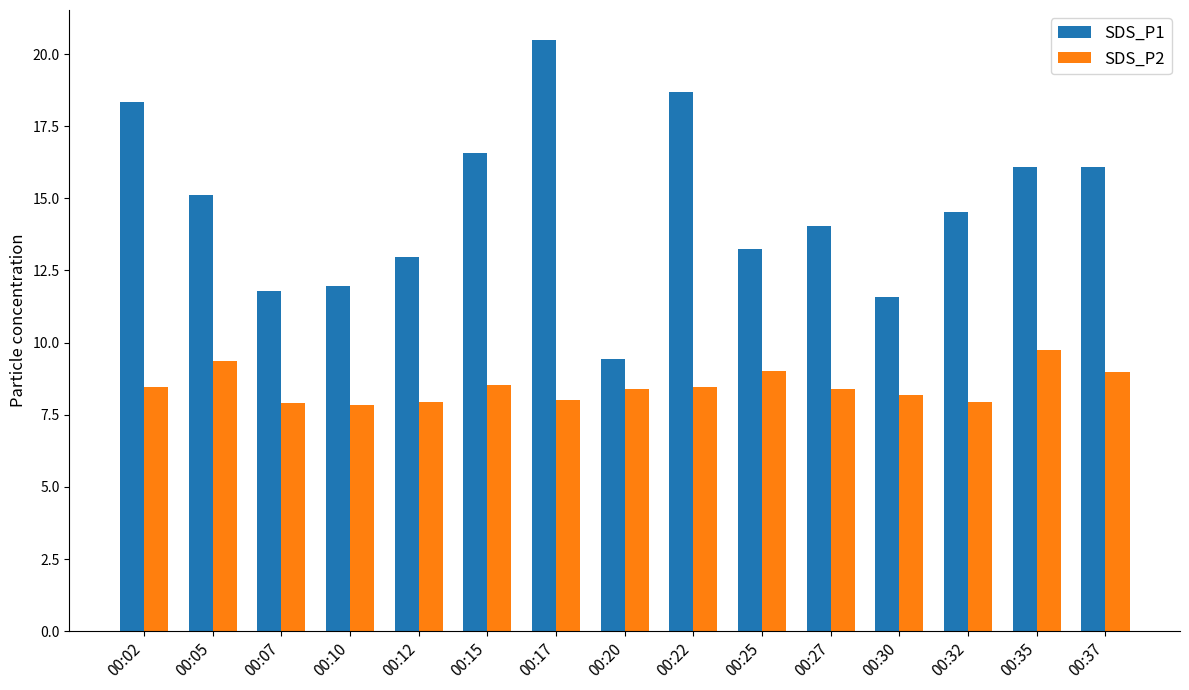

Rank the series at 00:12 from highest to lowest value.

SDS_P1, SDS_P2